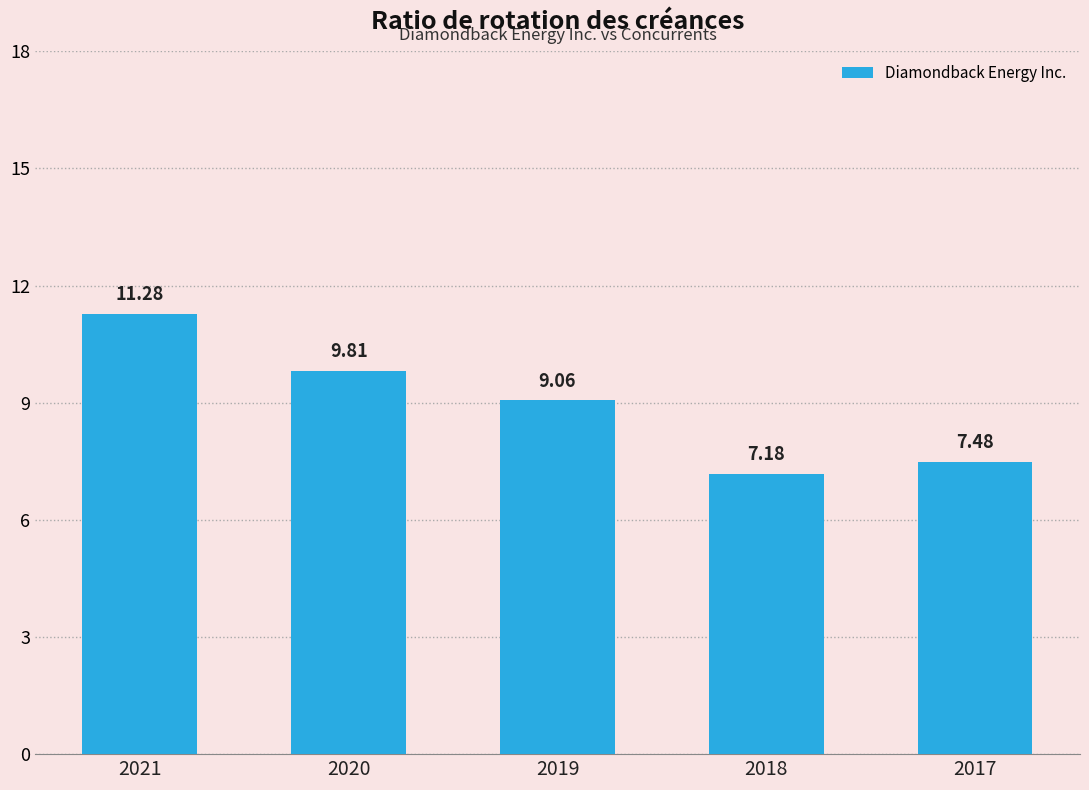

List the labels in order of value, largest first.

2021, 2020, 2019, 2017, 2018